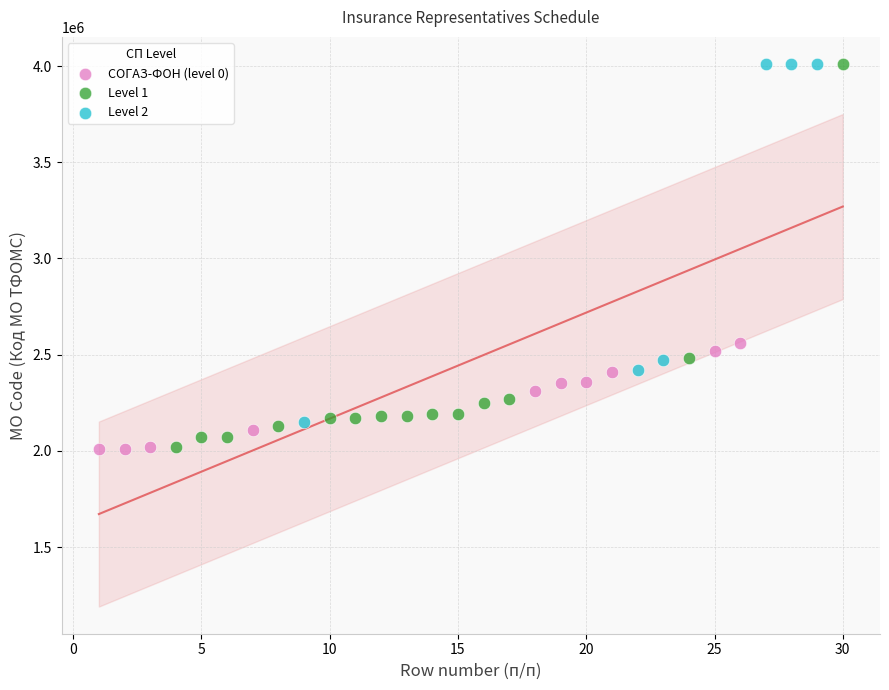

Which series has the widest spread of Y values?

Level 1